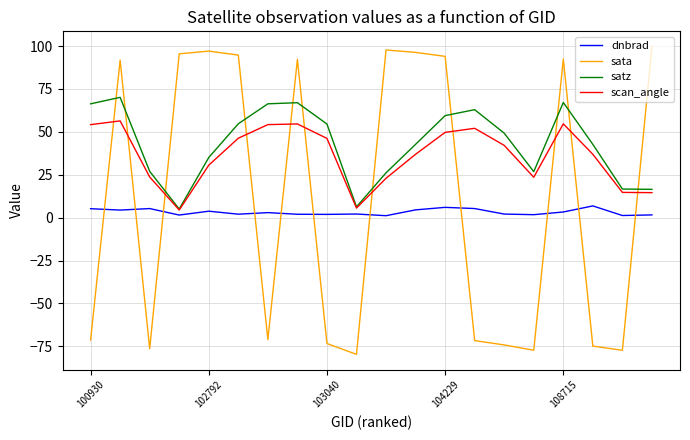

Which series ends up on top after the final intersection of sata and satz?

sata